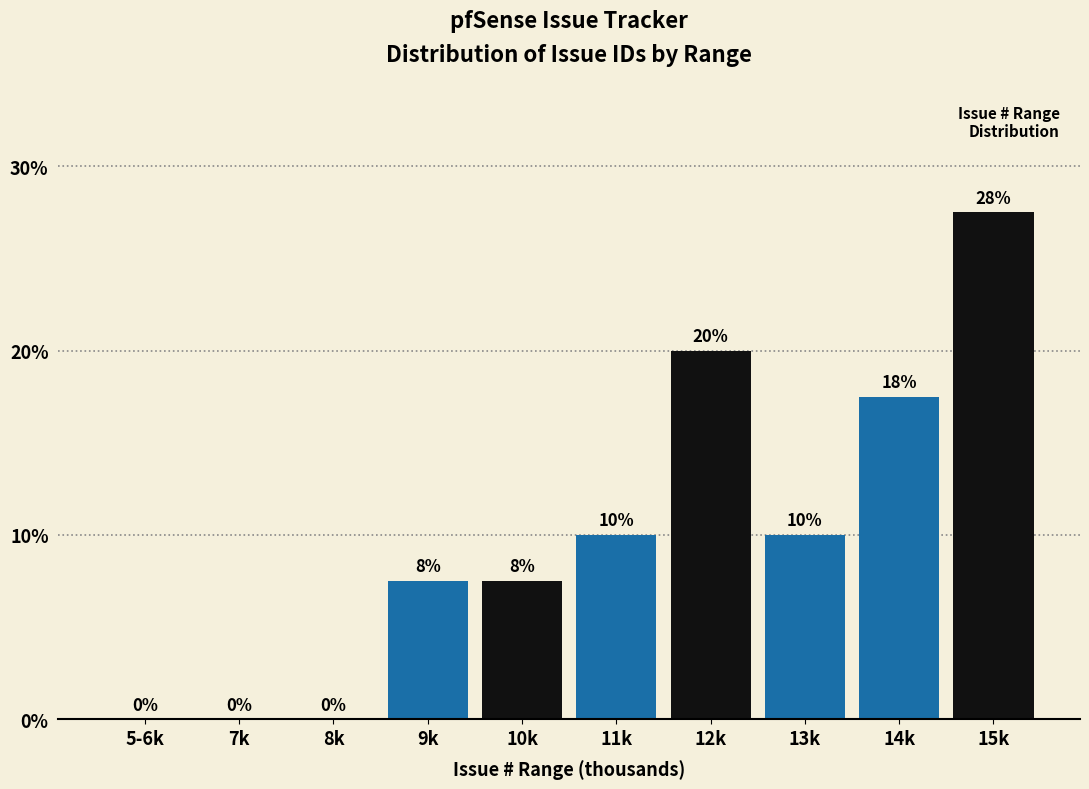

At which category does the chart reach its peak across all series?

15k